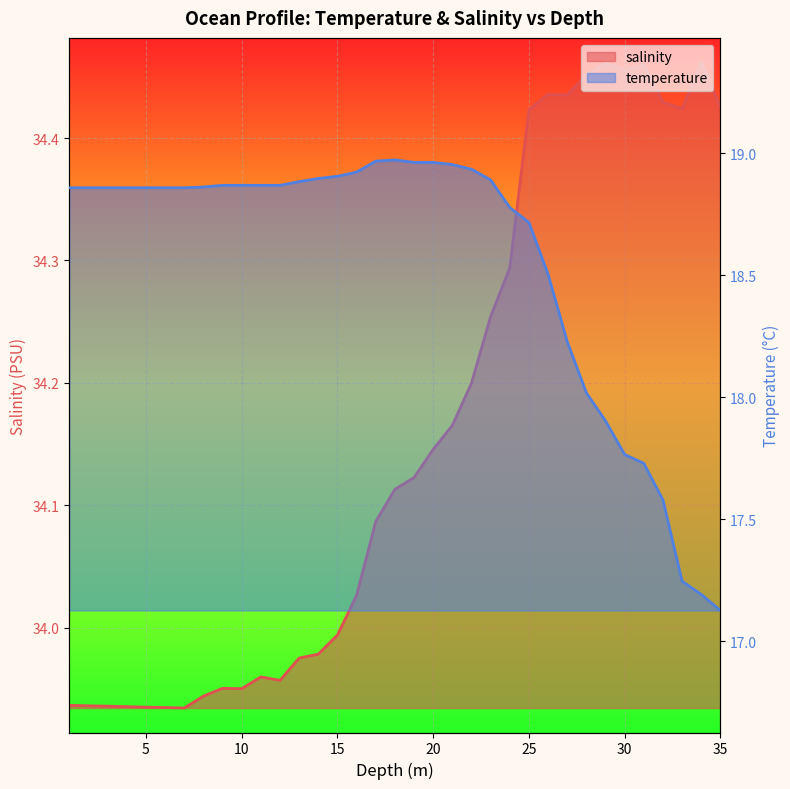

What is the maximum value for temperature?

19.0